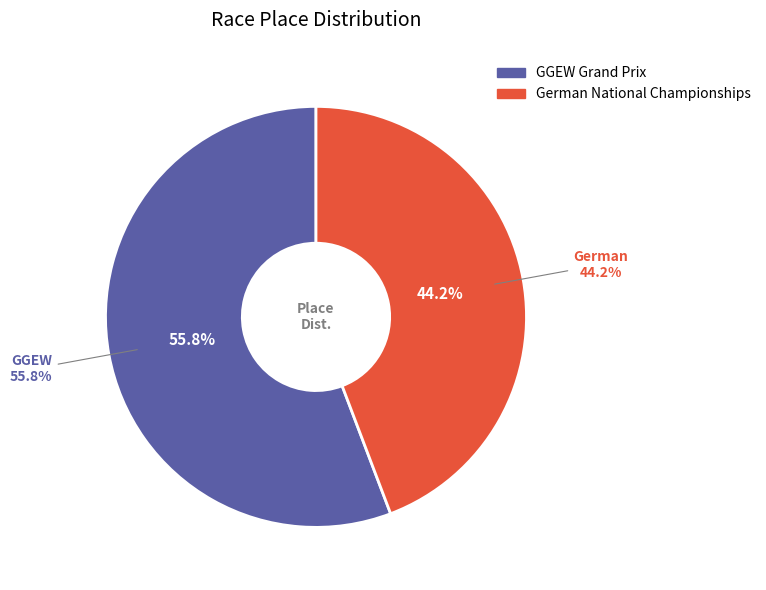

To the nearest percent, what portion does GGEW Grand Prix represent?

56%